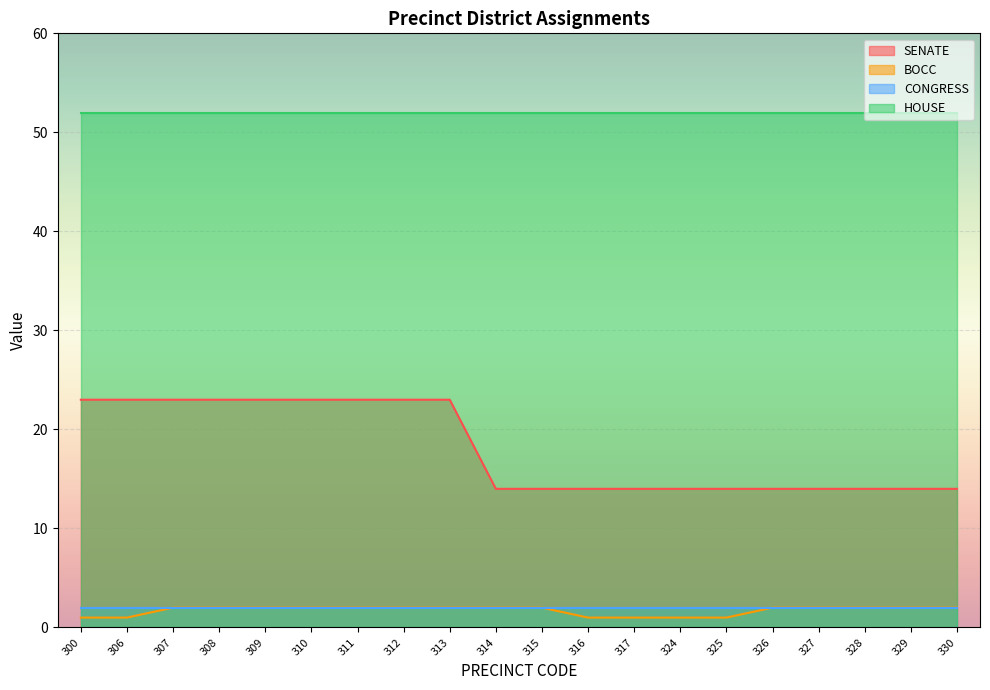

How many lines are shown in the chart?

4